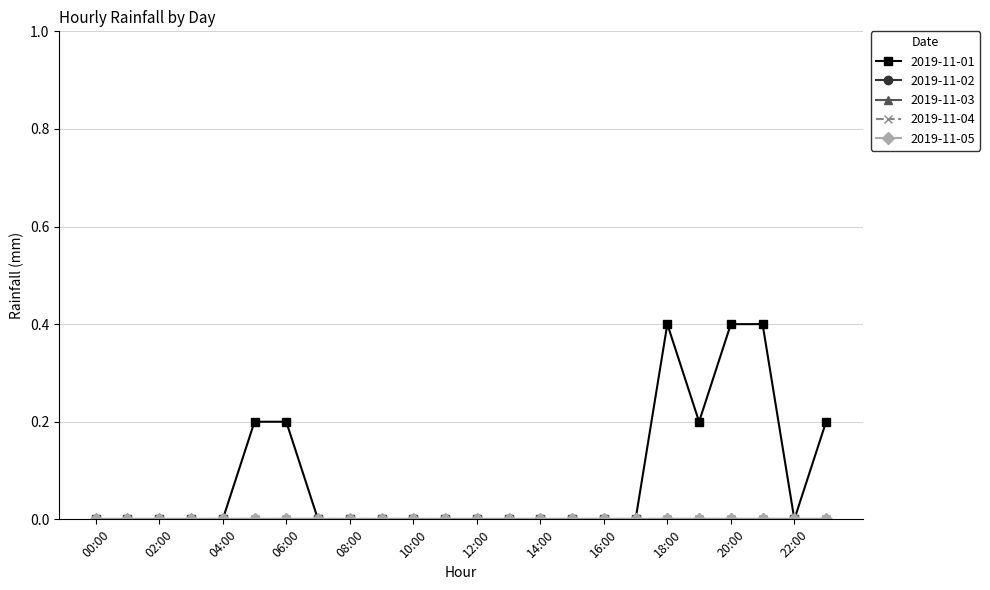

What is the label of the 7th point from the right?

17:00